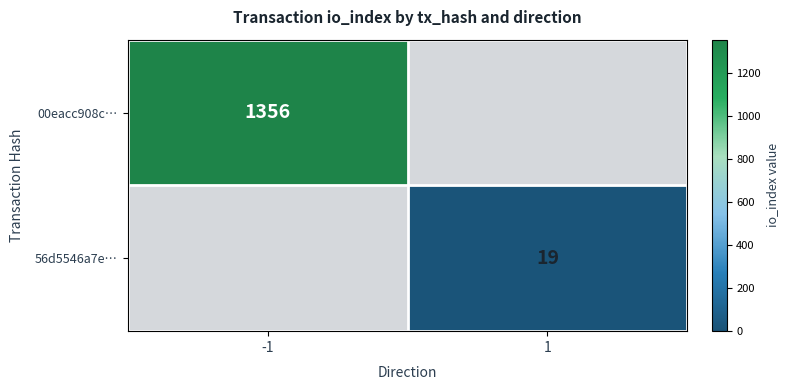

Is the value of 00eacc908c… at -1 greater than the value of 56d5546a7e… at 1?

Yes